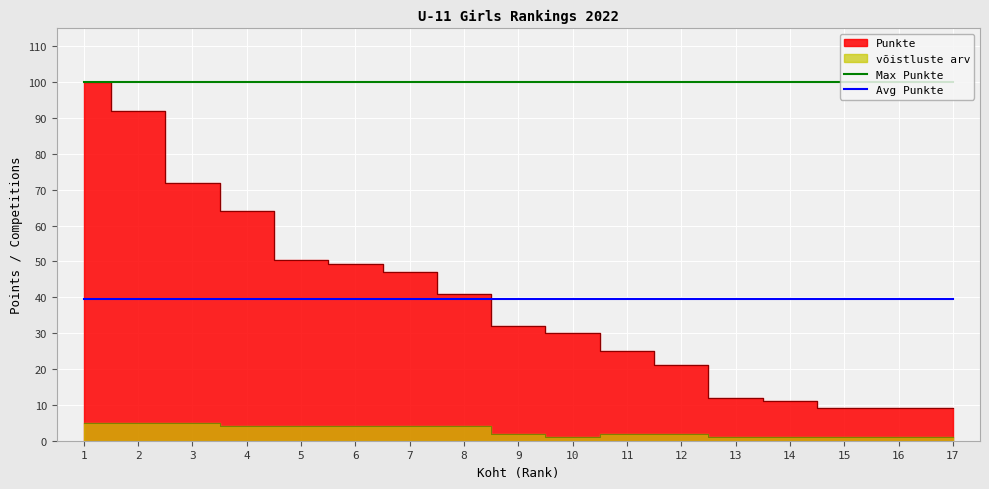

True or false: Max Punkte and Avg Punkte intersect in this chart.

False